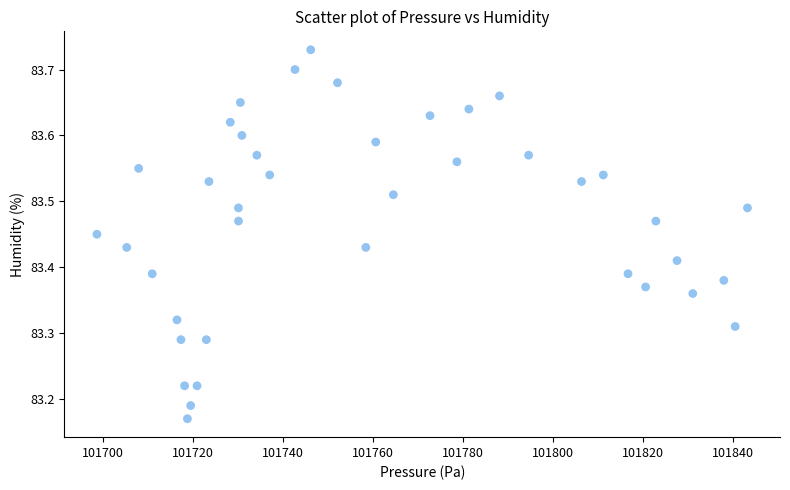

What is the range of X values (max minus min)?

144.6